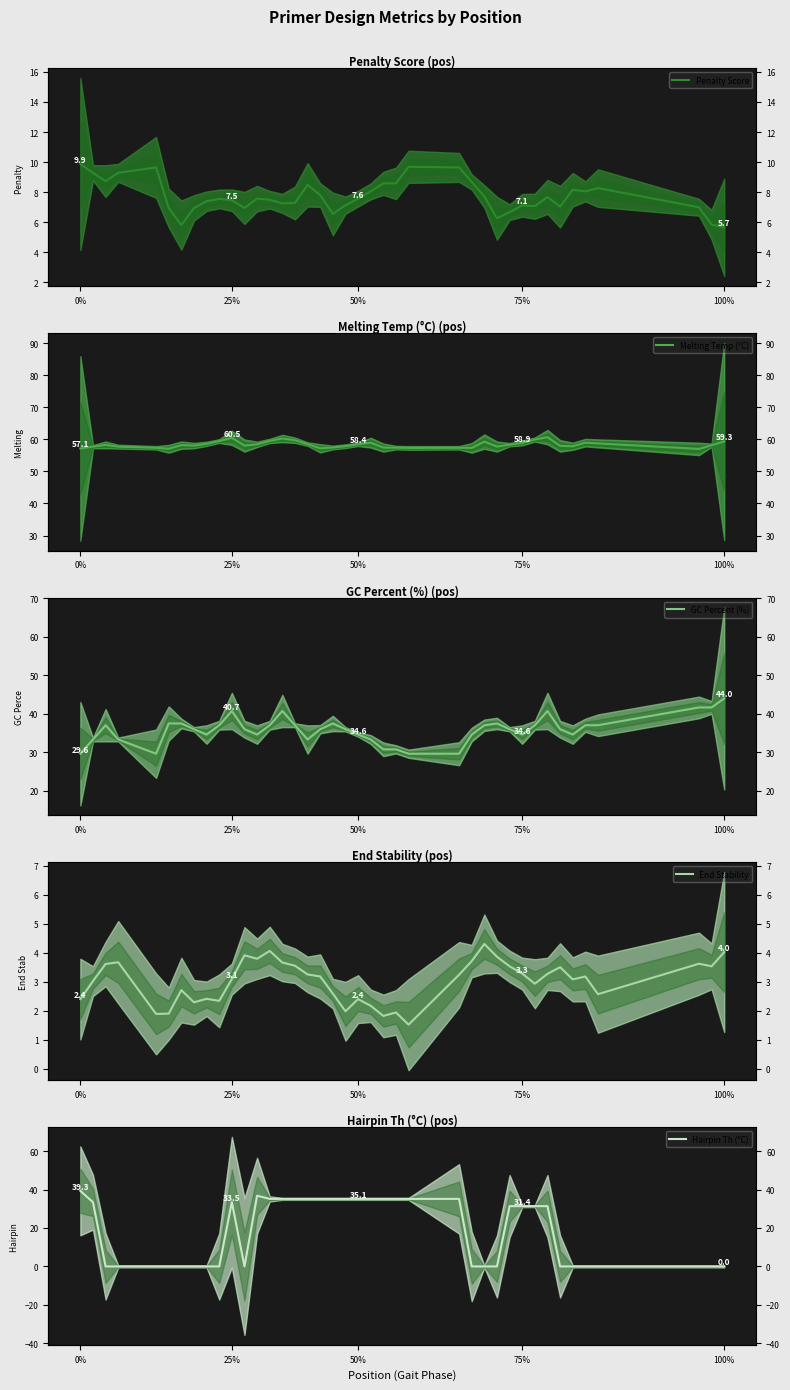

The End Stability series shows 7.1 at 27. True or false?

False